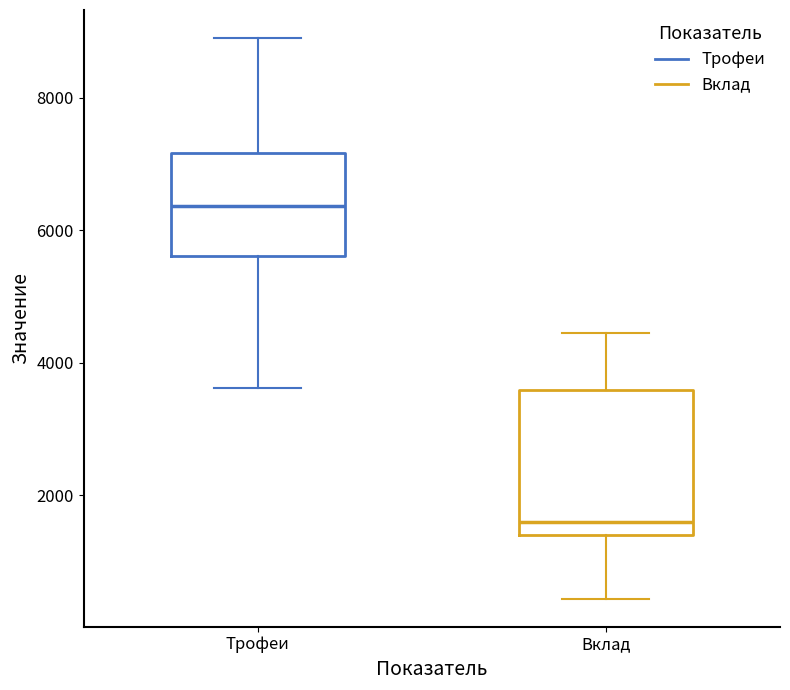

Where does the median line of the box for Трофеи sit on the y-axis? The values are not printed on the chart, so give them approximately, as read against the axis.

6400